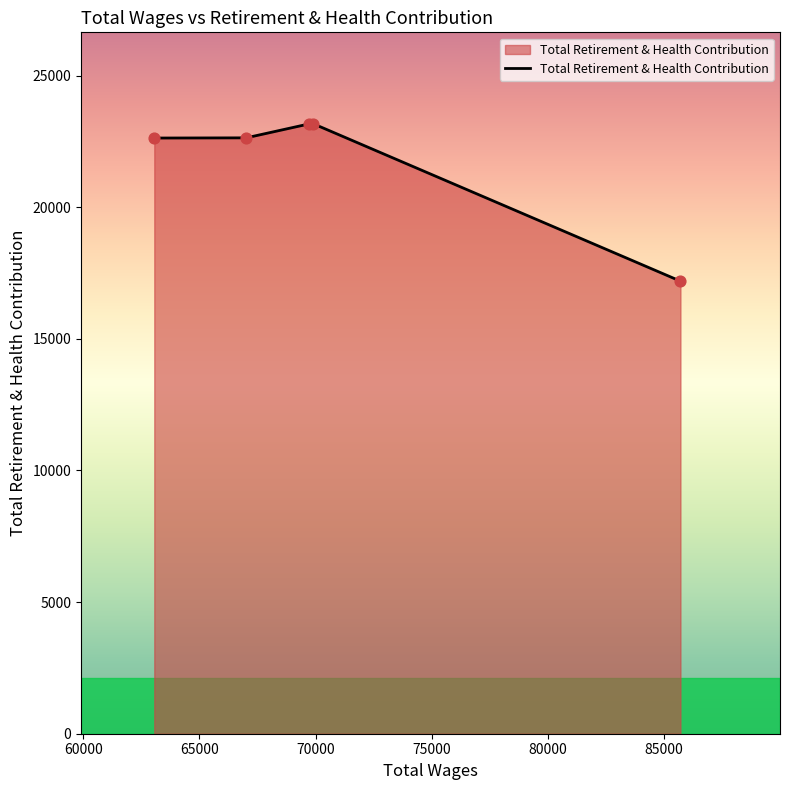

What is the sum of all values?

108784